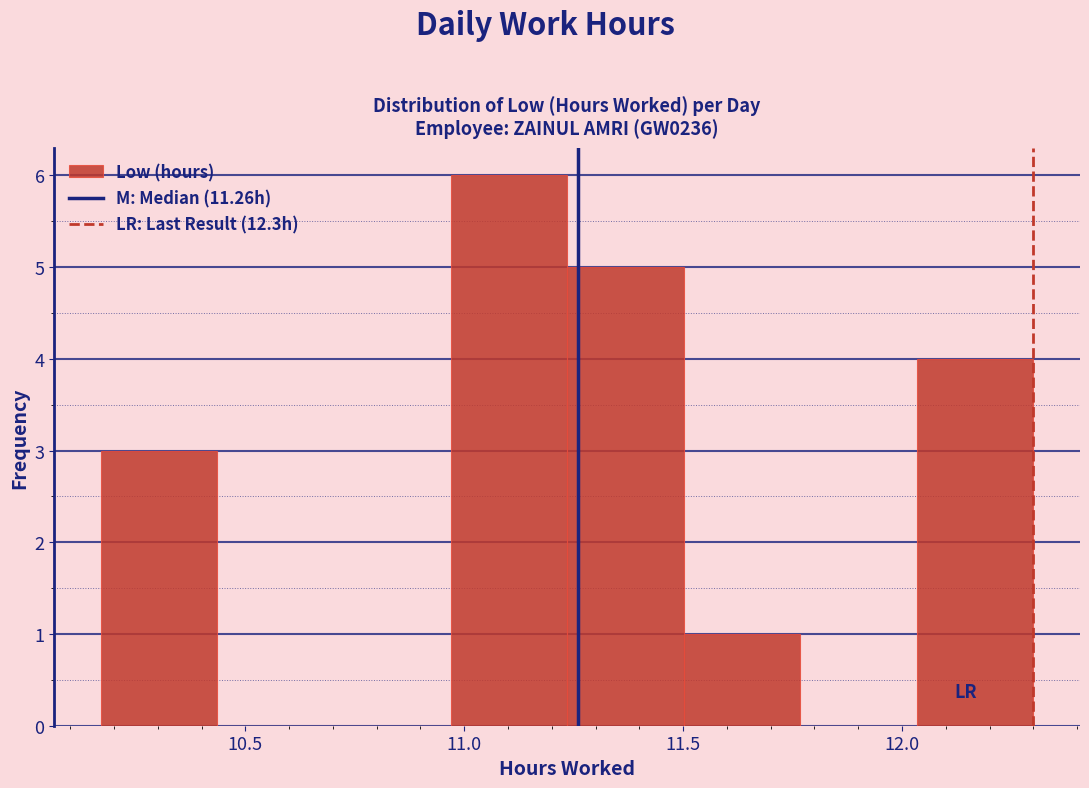

Reading left to right, transcribe this chart: for each bar, give the range it covers on the x-axis and its height. Neither the bar edges nor the heights are printed on the chart, so give them approximately, as read against the axes.

10.15 to 10.45: 3
10.45 to 10.70: 0
10.70 to 10.95: 0
10.95 to 11.25: 6
11.25 to 11.50: 5
11.50 to 11.75: 1
11.75 to 12.05: 0
12.05 to 12.30: 4